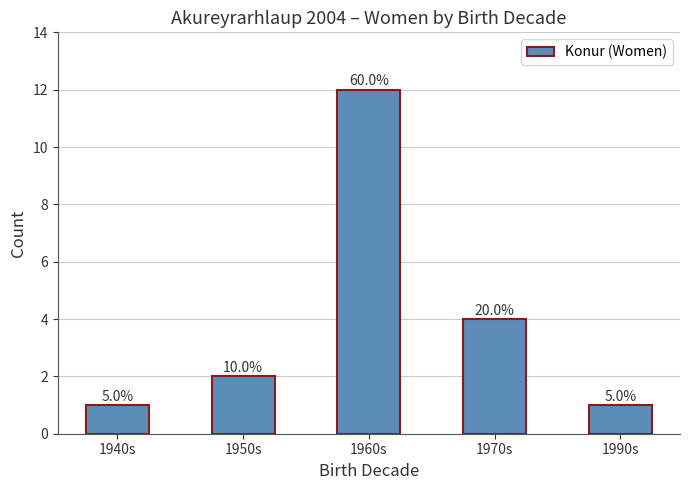

What is the minimum value shown in the chart?

1